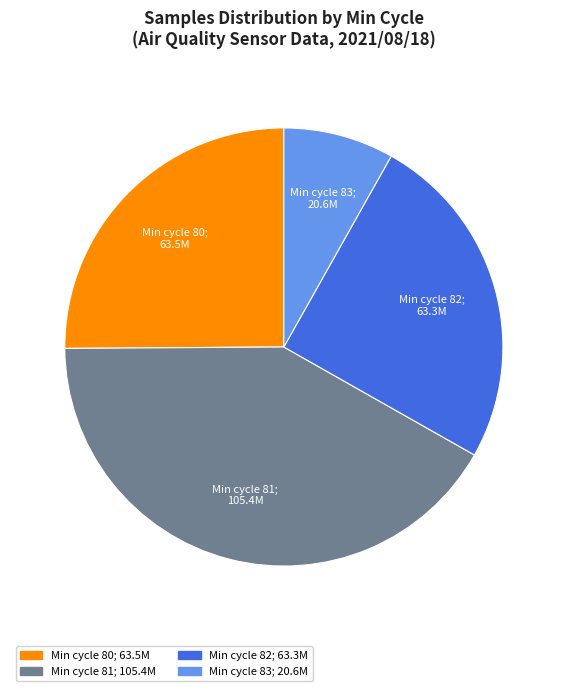

Is there any slice that represents more than half of the pie?

No